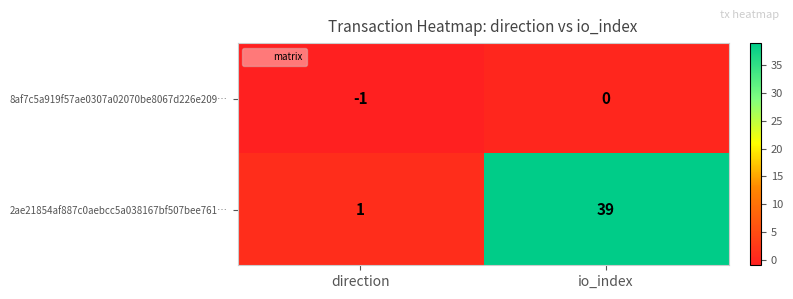

Where is 2ae21854af887c0aebcc5a038167bf507bee761… nearest to the value 20?

direction